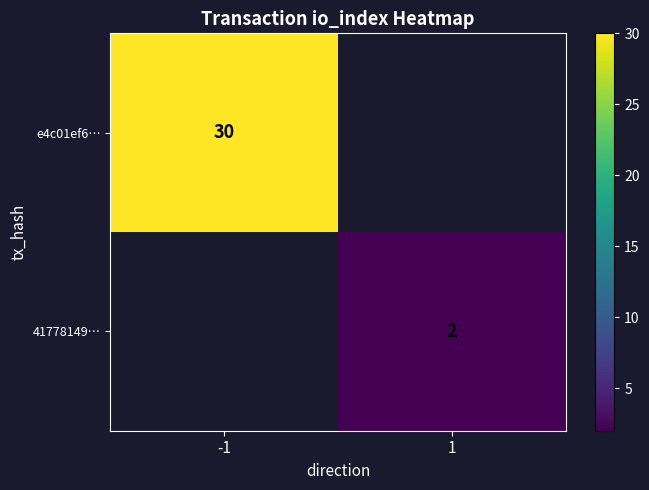

The value of e4c01ef6… at -1 is 48. True or false?

False